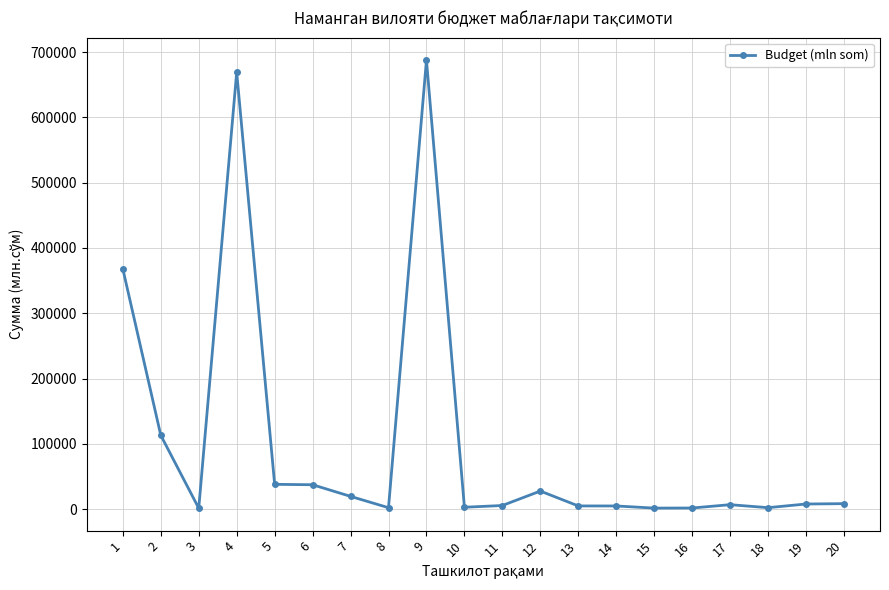

What is the sum of all values?

2011581.5